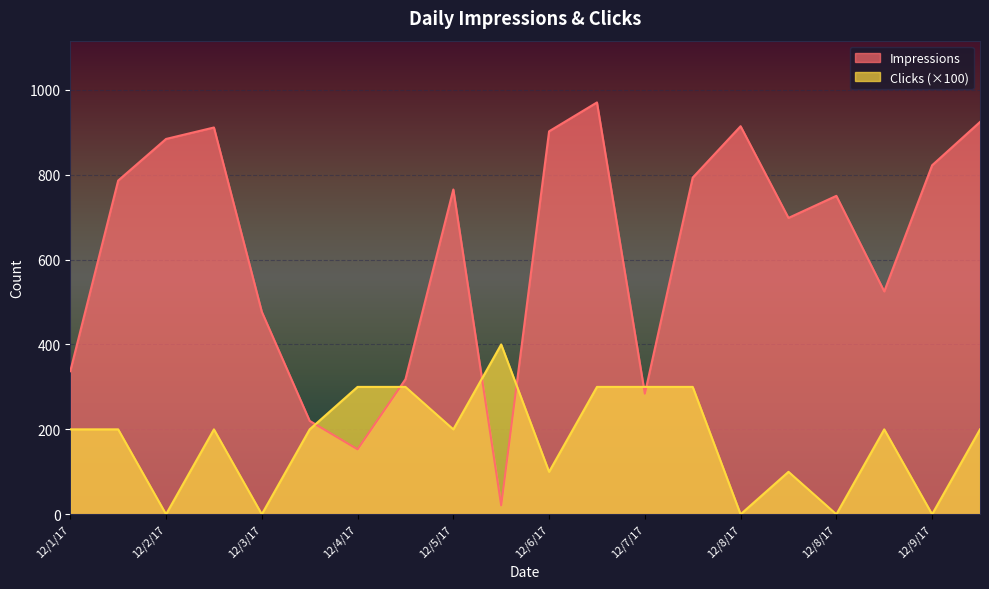

Between 12/1/17 and 12/7/17, which series saw the biggest shift?

Clicks (×100)